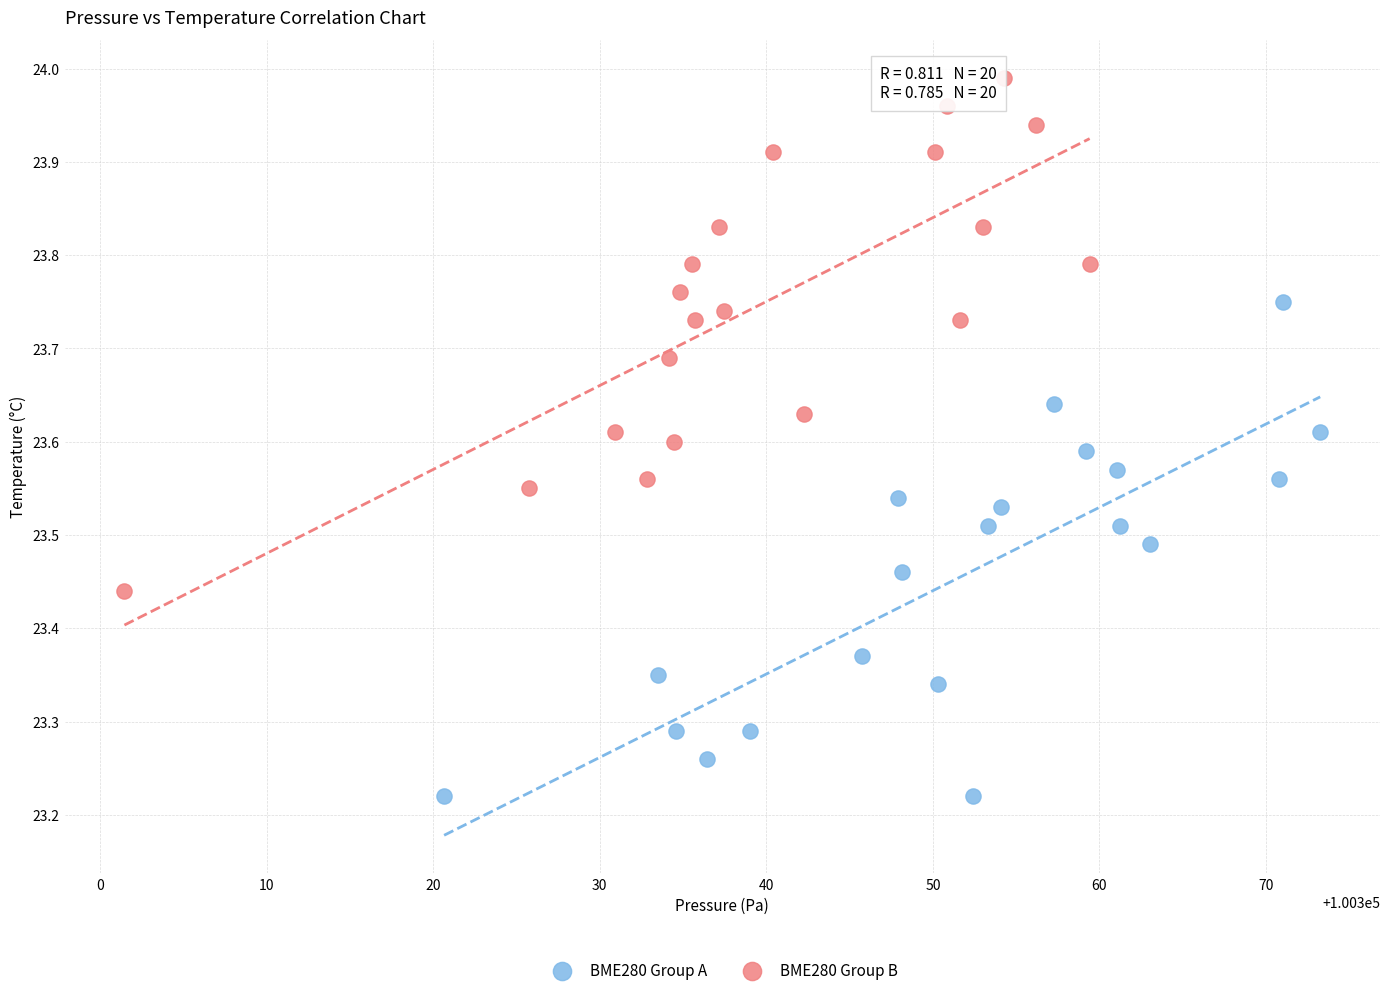

Which series has the largest Y range (max minus min)?

BME280 Group B